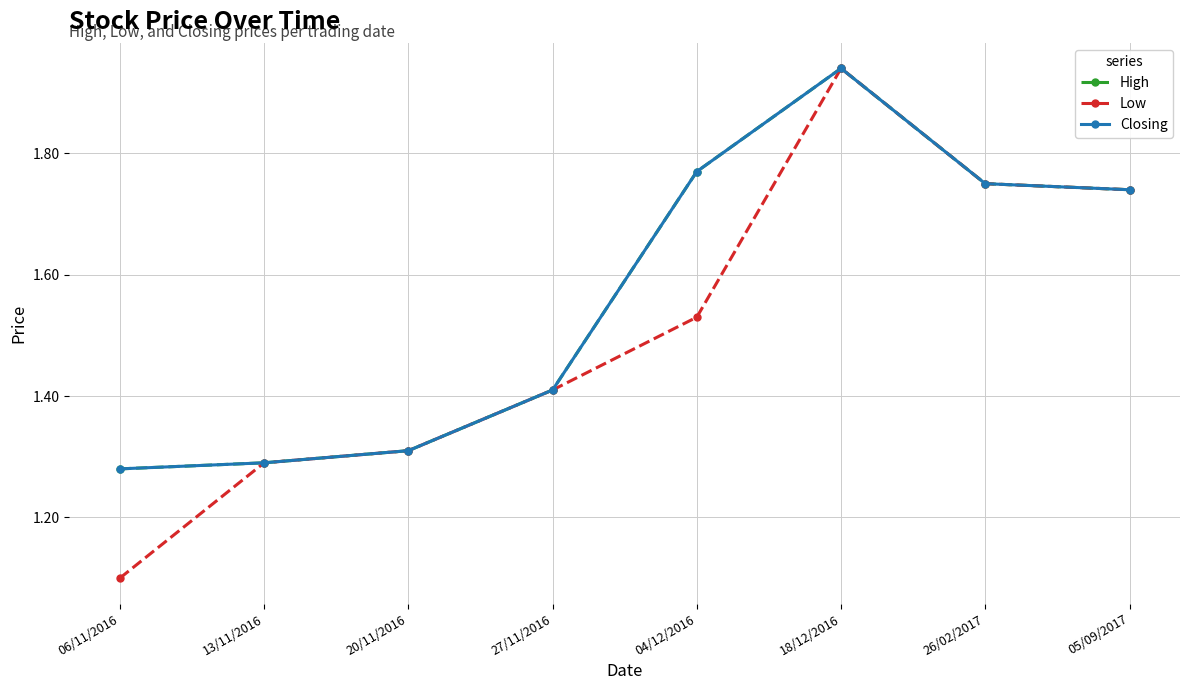

Is this an area chart (filled region under the line)?

No